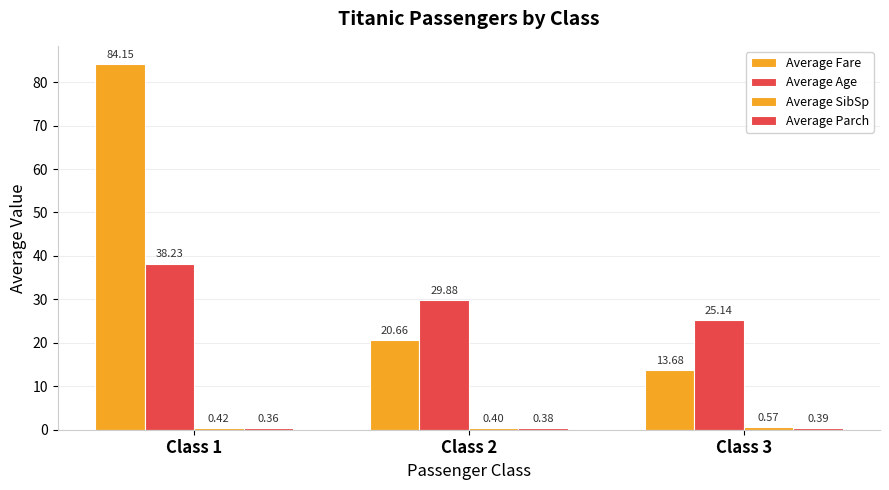

Which series has the largest total across all categories?

Average Fare